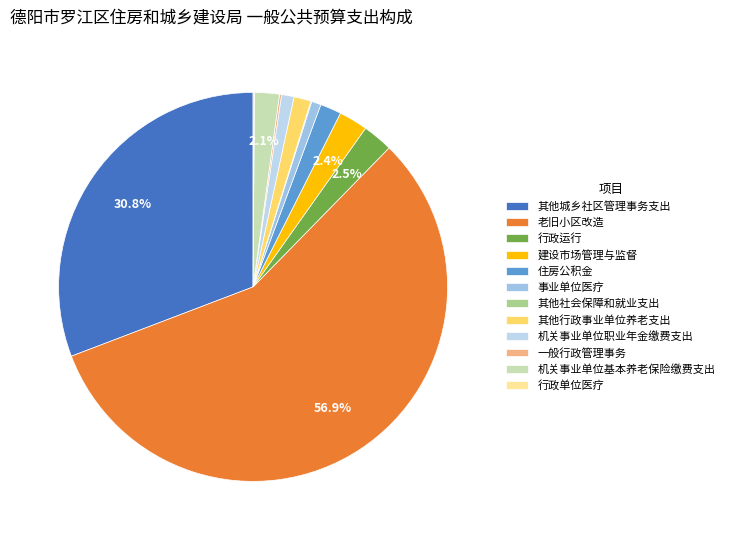

Approximately how many times larger is the value at 机关事业单位职业年金缴费支出 compared to 行政运行?

0.4